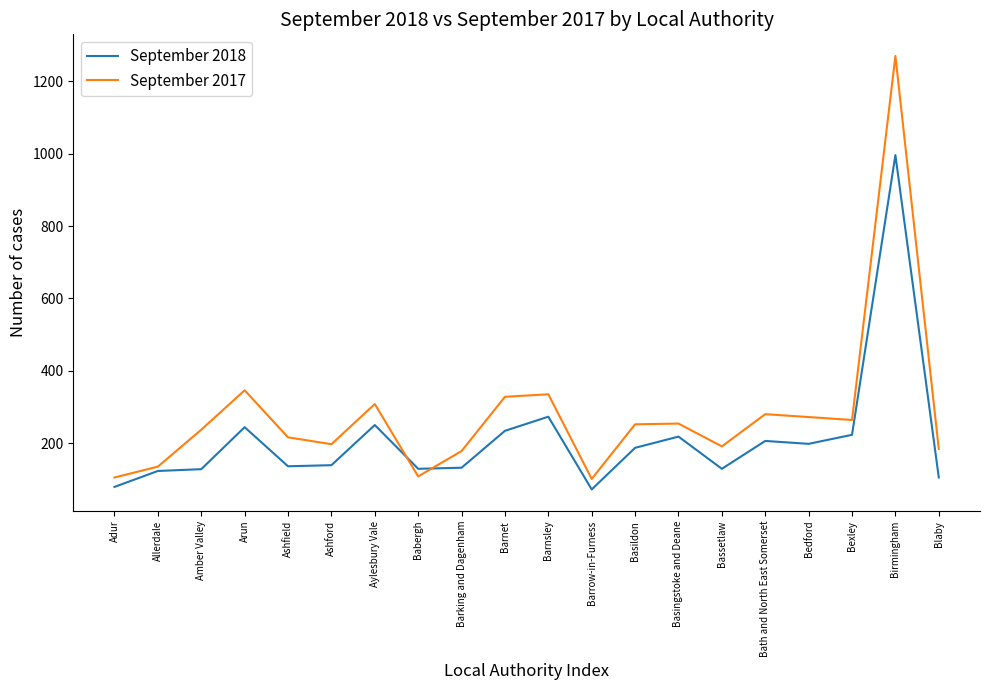

True or false: September 2017 and September 2018 cross at least once.

True